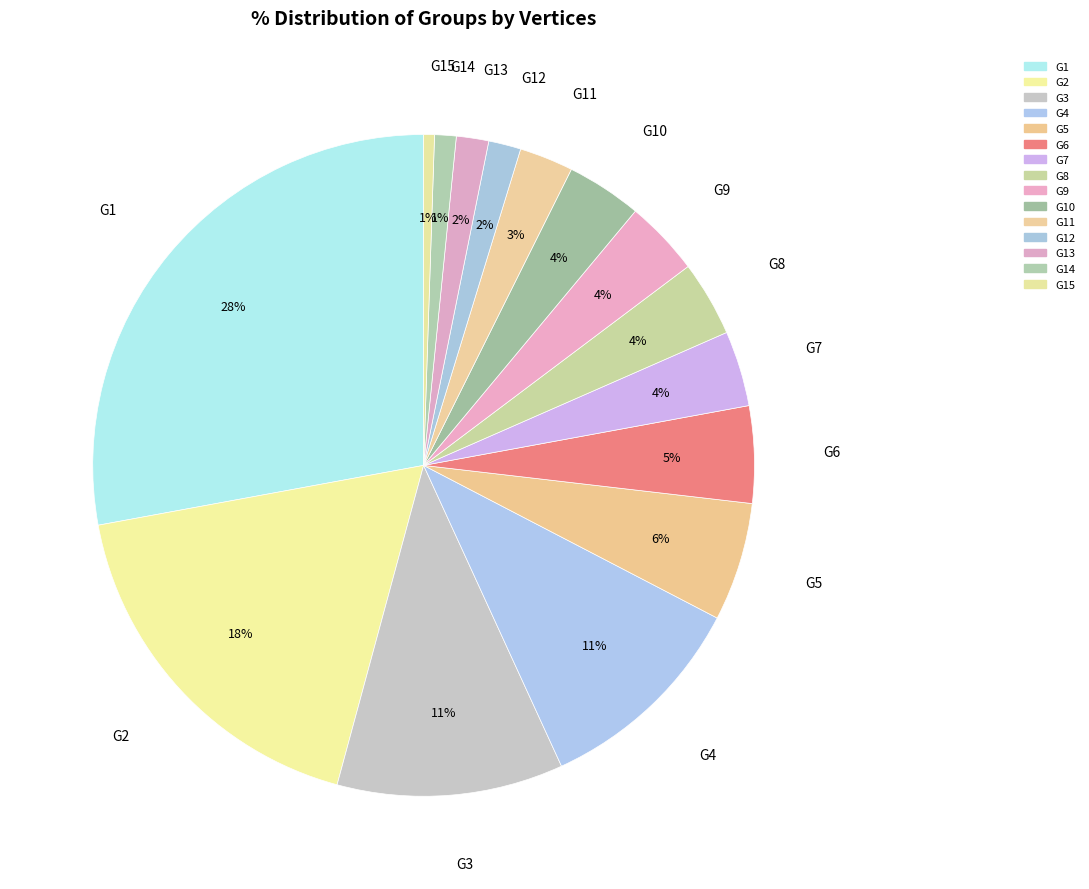

How many slices are in this pie chart?

15